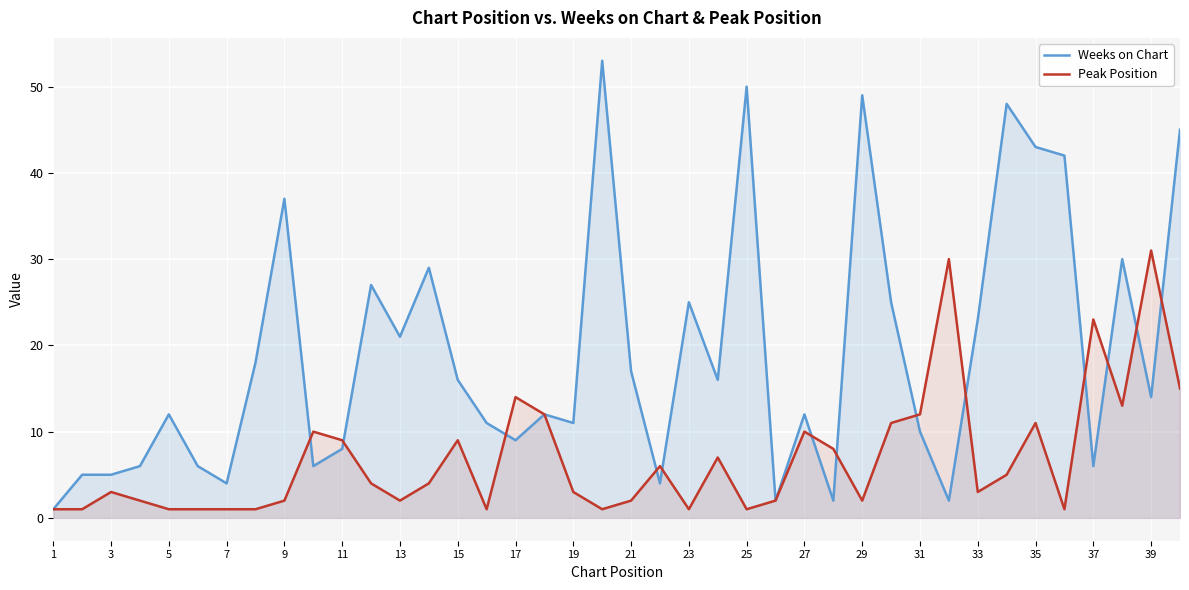

What is the difference between the maximum and minimum values in the Weeks on Chart series?

52